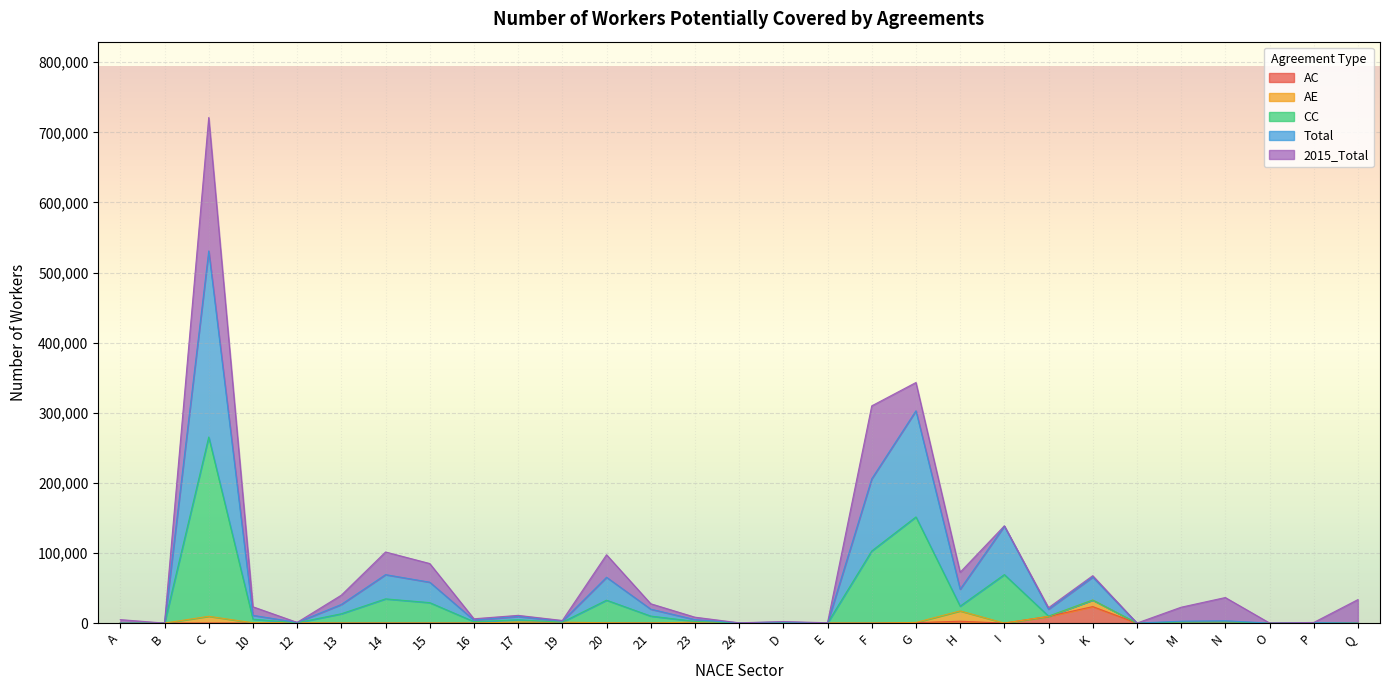

The value of AC at B is 0. True or false?

True